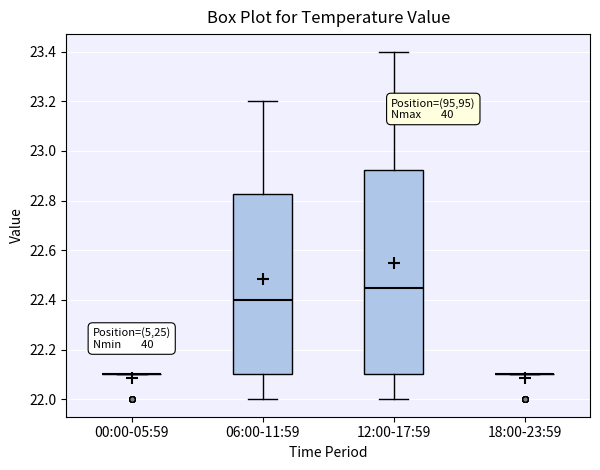

Where is the upper edge of the box for 12:00-17:59 on the y-axis? The values are not printed on the chart, so give them approximately, as read against the axis.

22.92